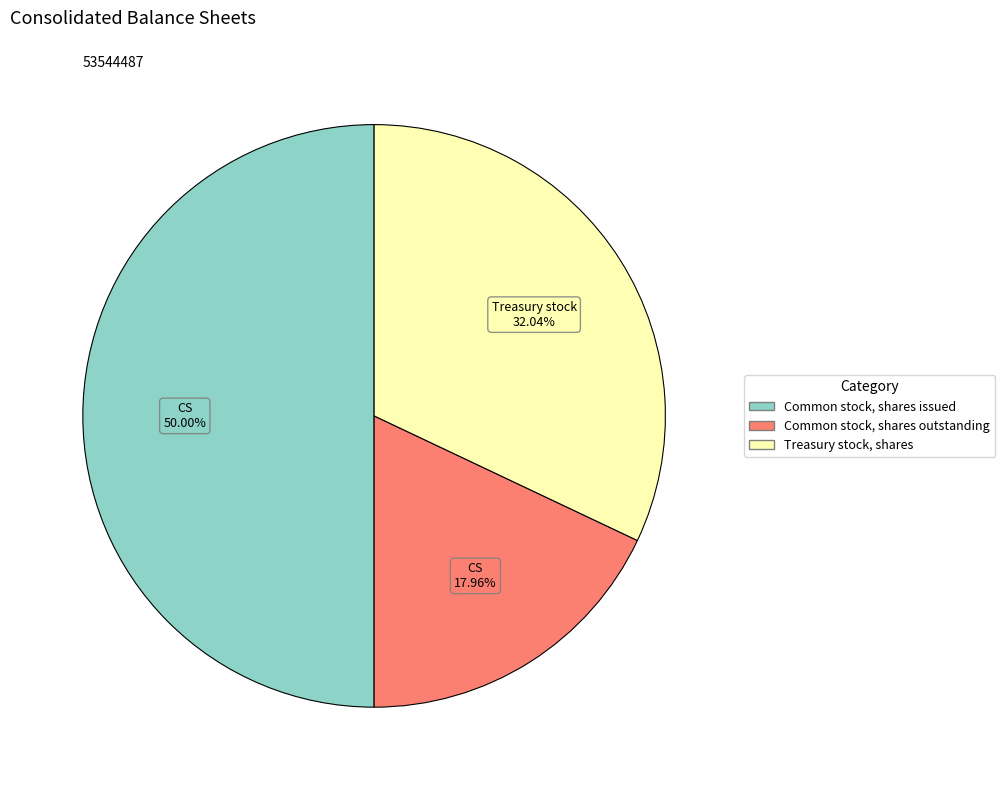

To the nearest percent, what portion does Common stock, shares issued represent?

50%